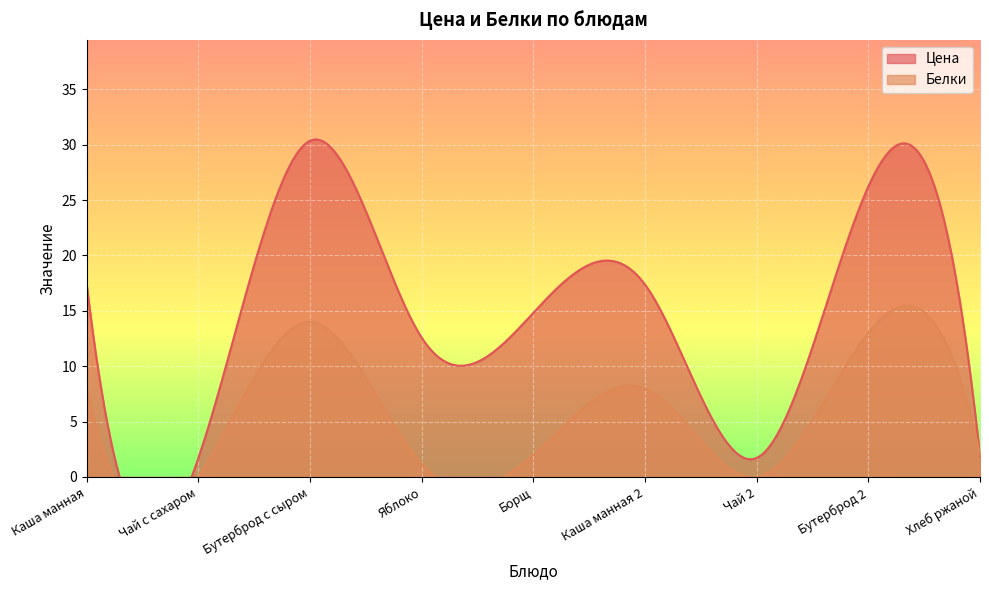

Which series changed the most between Борщ and Бутерброд 2?

Цена